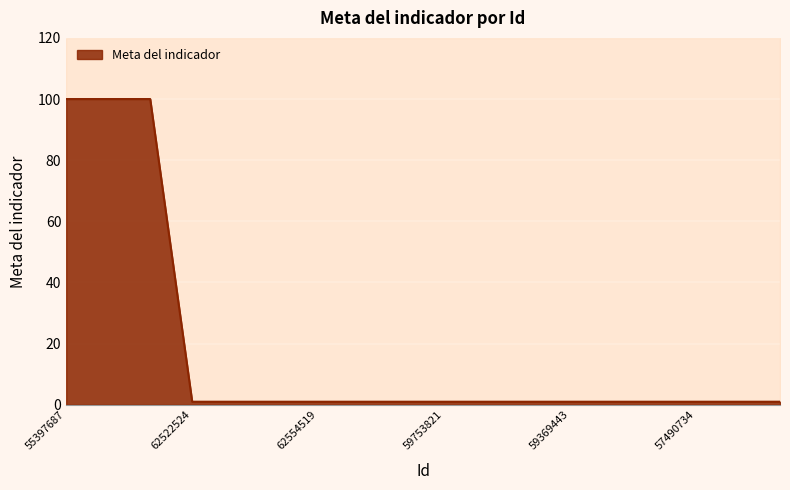

What is the label of the 10th point from the right?

59369442